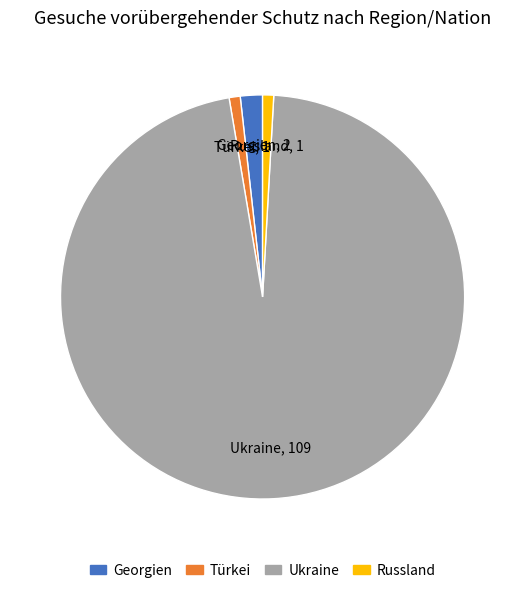

Is there a majority slice in this chart?

Yes